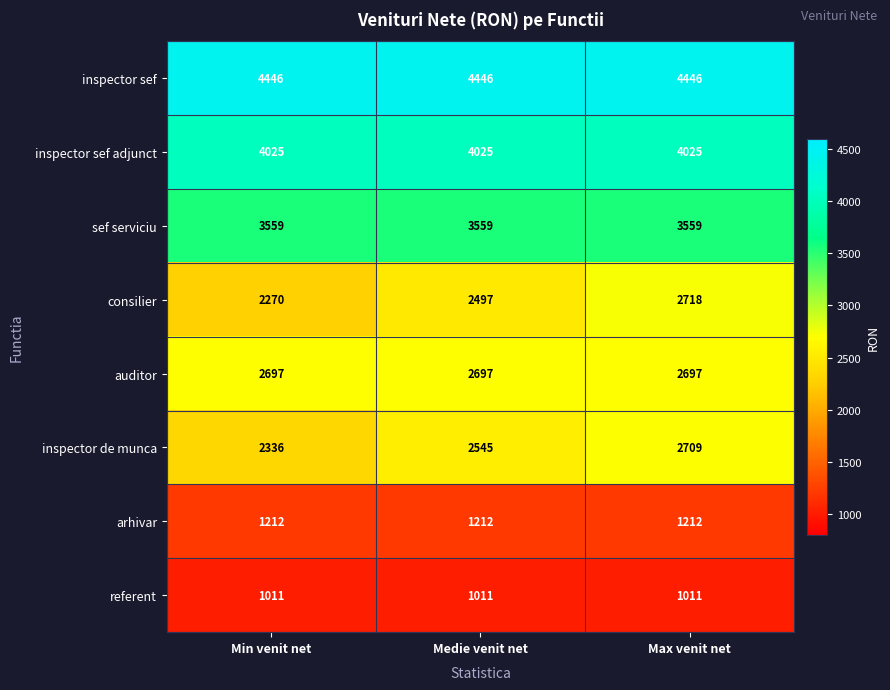

Reading right to left, transcribe all the data shown in this chart.

inspector sef: Max venit net=4446	Medie venit net=4446	Min venit net=4446
inspector sef adjunct: Max venit net=4025	Medie venit net=4025	Min venit net=4025
sef serviciu: Max venit net=3559	Medie venit net=3559	Min venit net=3559
consilier: Max venit net=2718	Medie venit net=2497	Min venit net=2270
auditor: Max venit net=2697	Medie venit net=2697	Min venit net=2697
inspector de munca: Max venit net=2709	Medie venit net=2545	Min venit net=2336
arhivar: Max venit net=1212	Medie venit net=1212	Min venit net=1212
referent: Max venit net=1011	Medie venit net=1011	Min venit net=1011